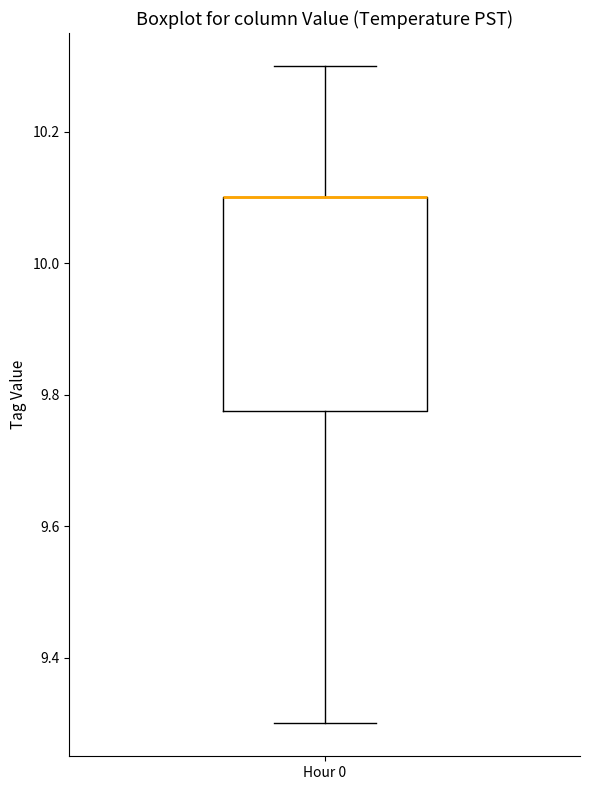

Where does the lower whisker of the box for Hour 0 end on the y-axis? The values are not printed on the chart, so give them approximately, as read against the axis.

9.30